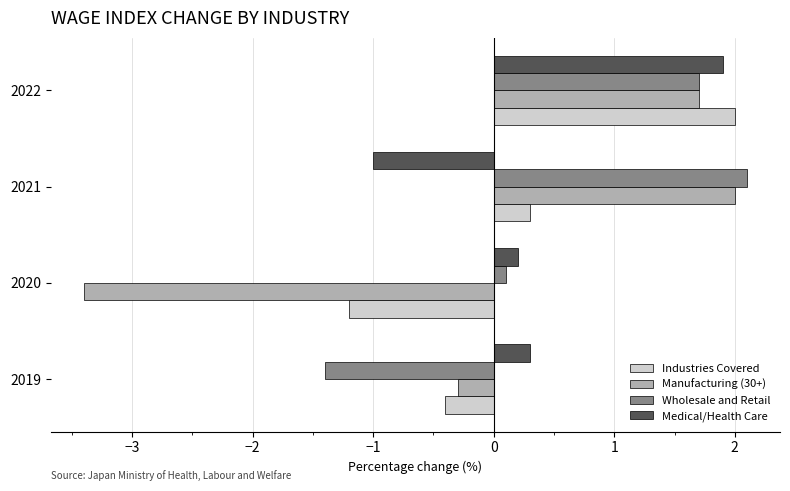

The Industries Covered series shows -0.4 at 2020. True or false?

False